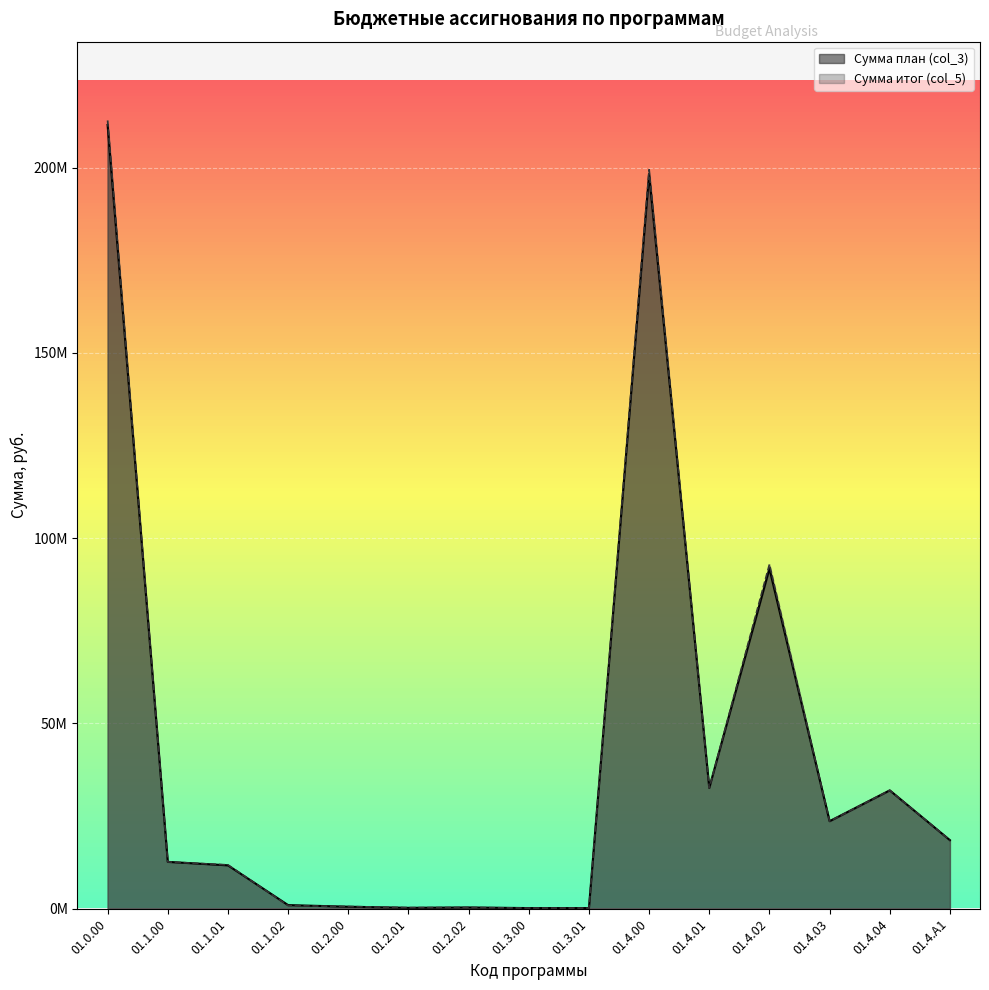

Reading left to right, transcribe all the data shown in this chart.

Сумма итог (col_5): 212756181	12599999	11795341	804658	556000	256000	300000	130000	130000	199470182	32570312	92937846	23586133	31909674	18466217
Сумма план (col_3): 211539751	12606899	11669000	937899	500000	200000	300000	130000	130000	198302852	32570312	91770516	23586133	31909674	18466217